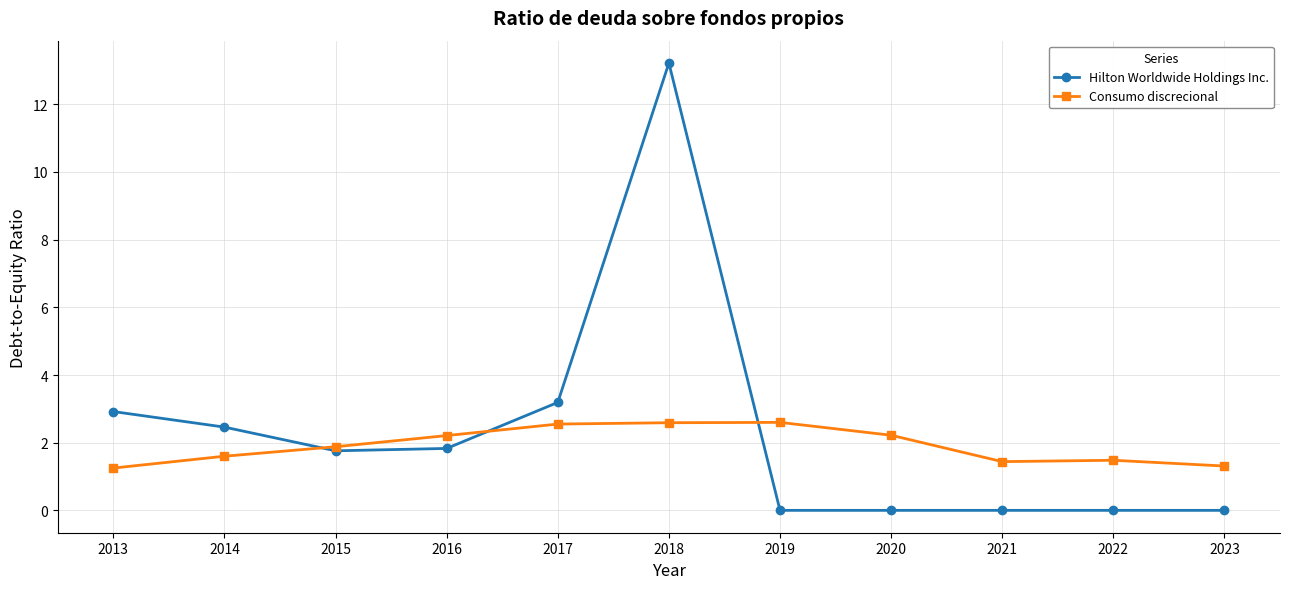

After their last crossing, which series has the higher values: Consumo discrecional or Hilton Worldwide Holdings Inc.?

Consumo discrecional